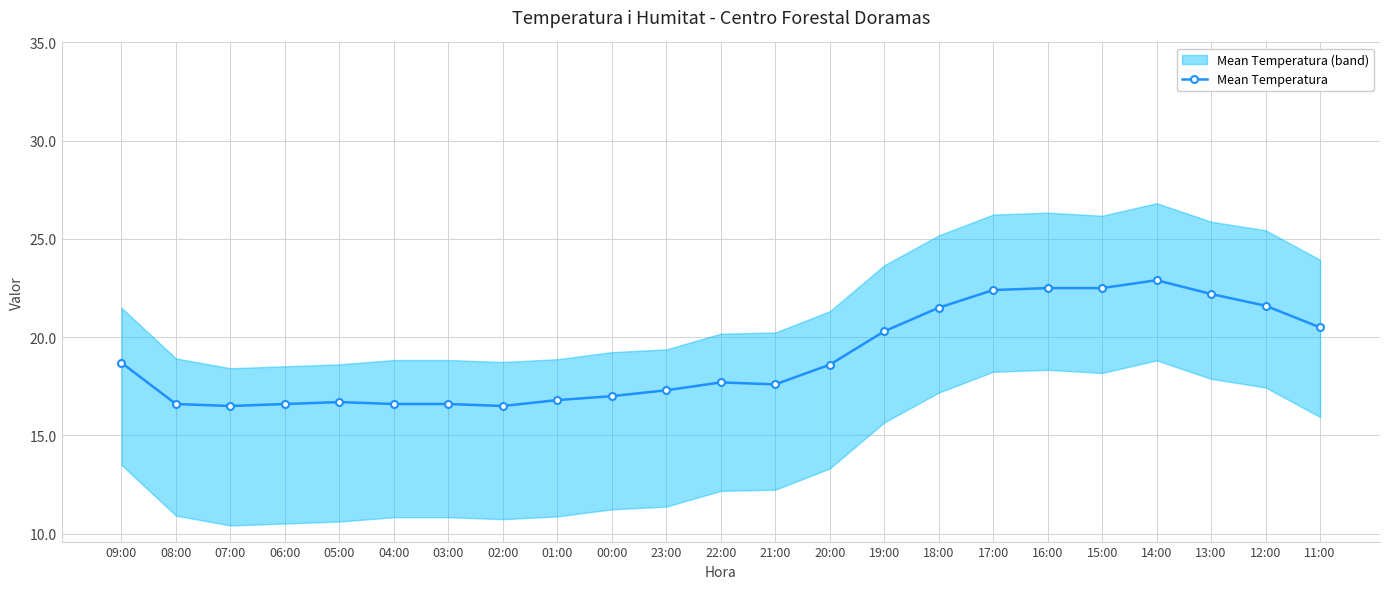

Is it true that the value at 12:00 is 36.2?

False